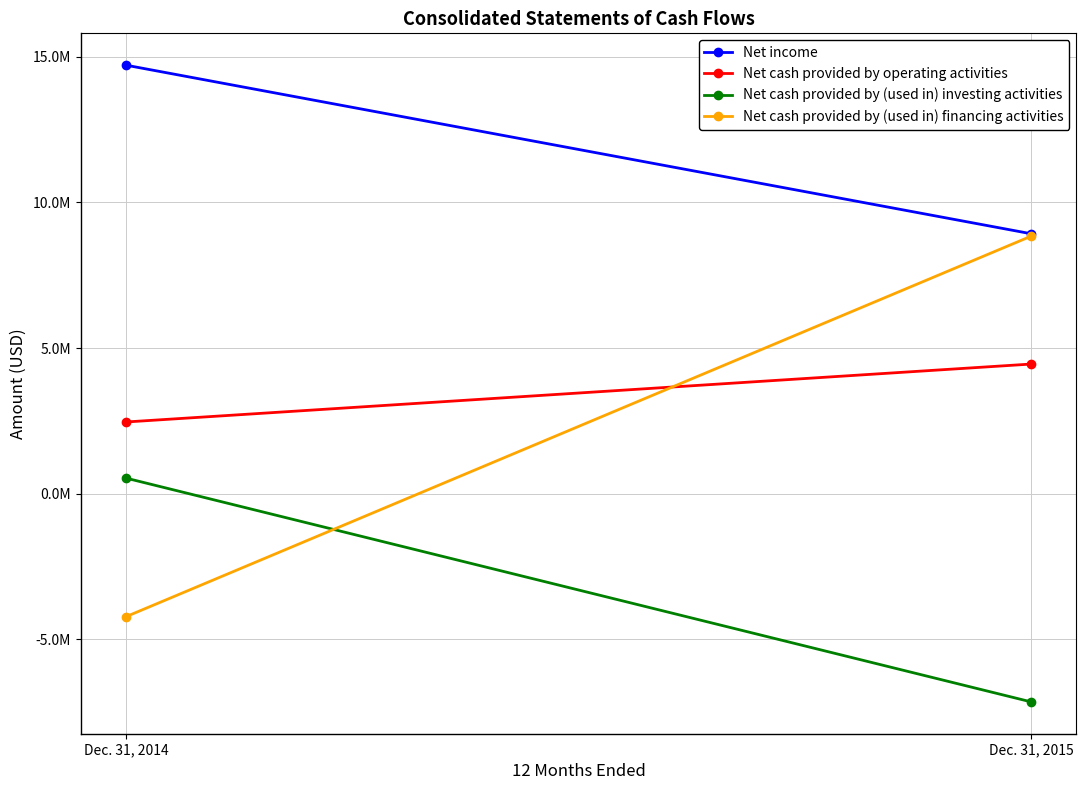

Read the Net cash provided by (used in) financing activities value at Dec. 31, 2015, to the nearest 50.

8843000